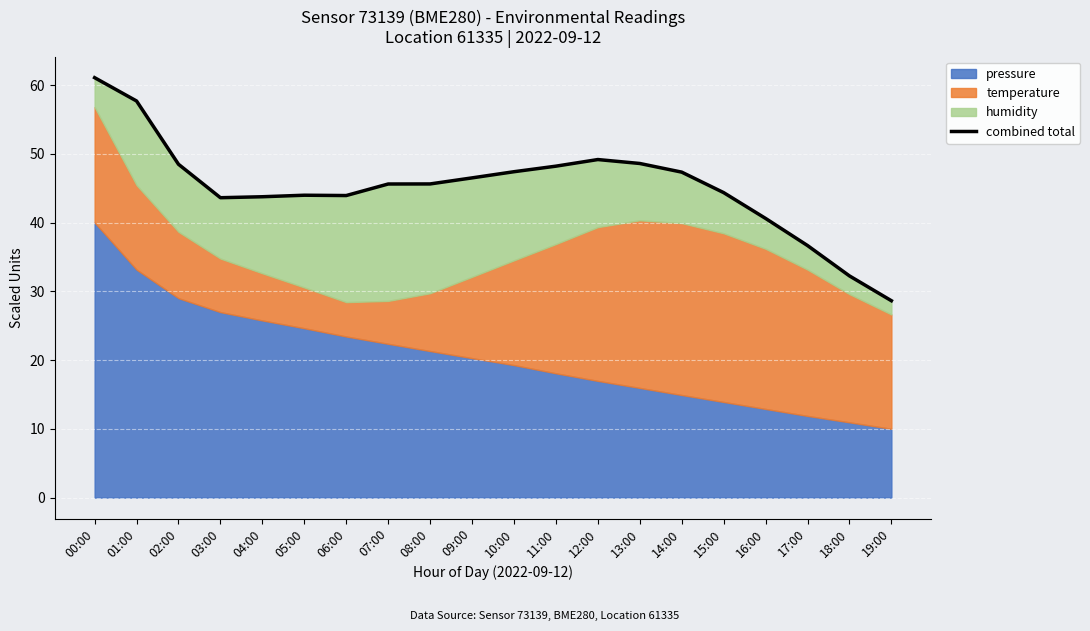

Rank the categories by value from highest to lowest.

00:00, 01:00, 12:00, 13:00, 02:00, 11:00, 10:00, 14:00, 09:00, 08:00, 07:00, 15:00, 05:00, 06:00, 04:00, 03:00, 16:00, 17:00, 18:00, 19:00